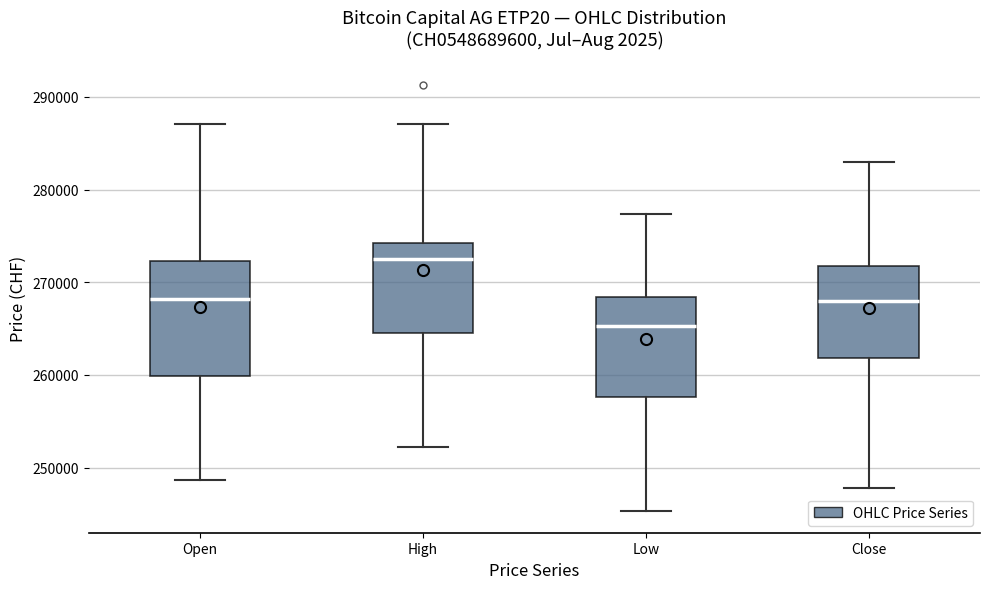

Which box has the lowest median line?

Low